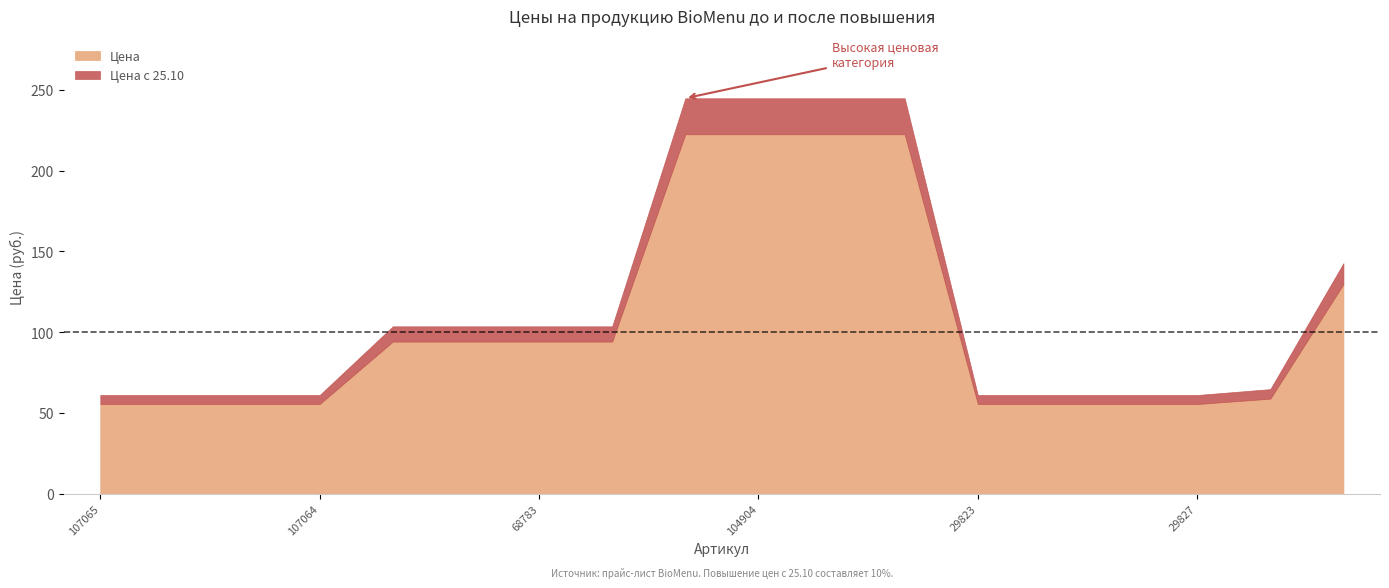

List the series in order of their peak value, highest first.

Цена с 25.10, Цена